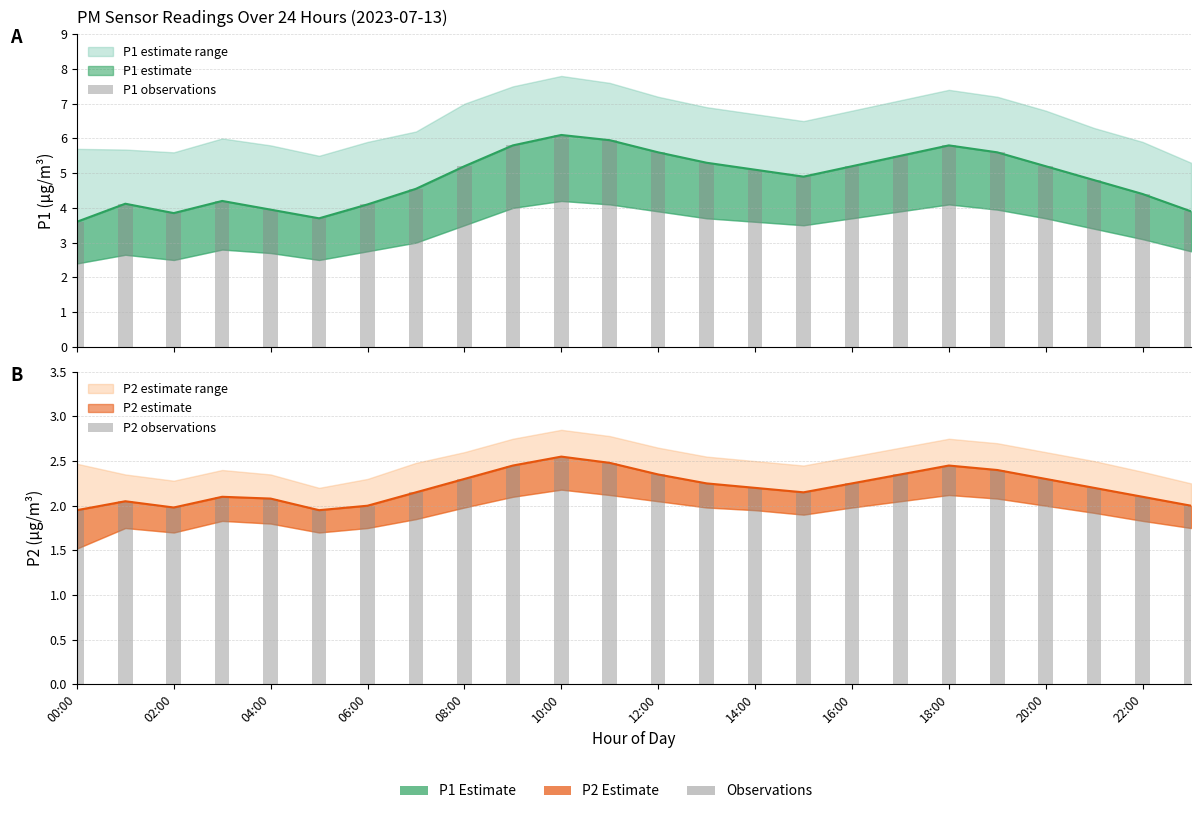

How many groups of bars are there?

24